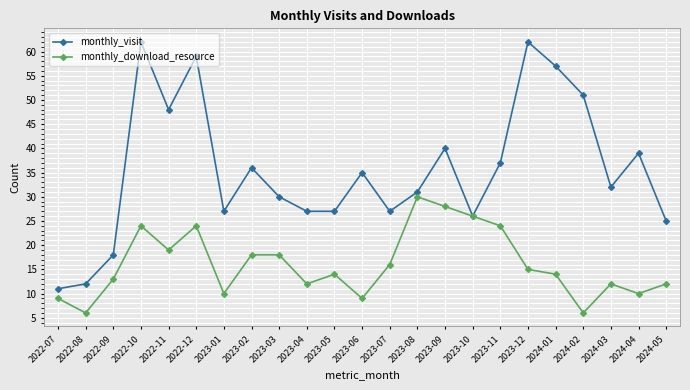

What is the minimum value shown in the chart?

6